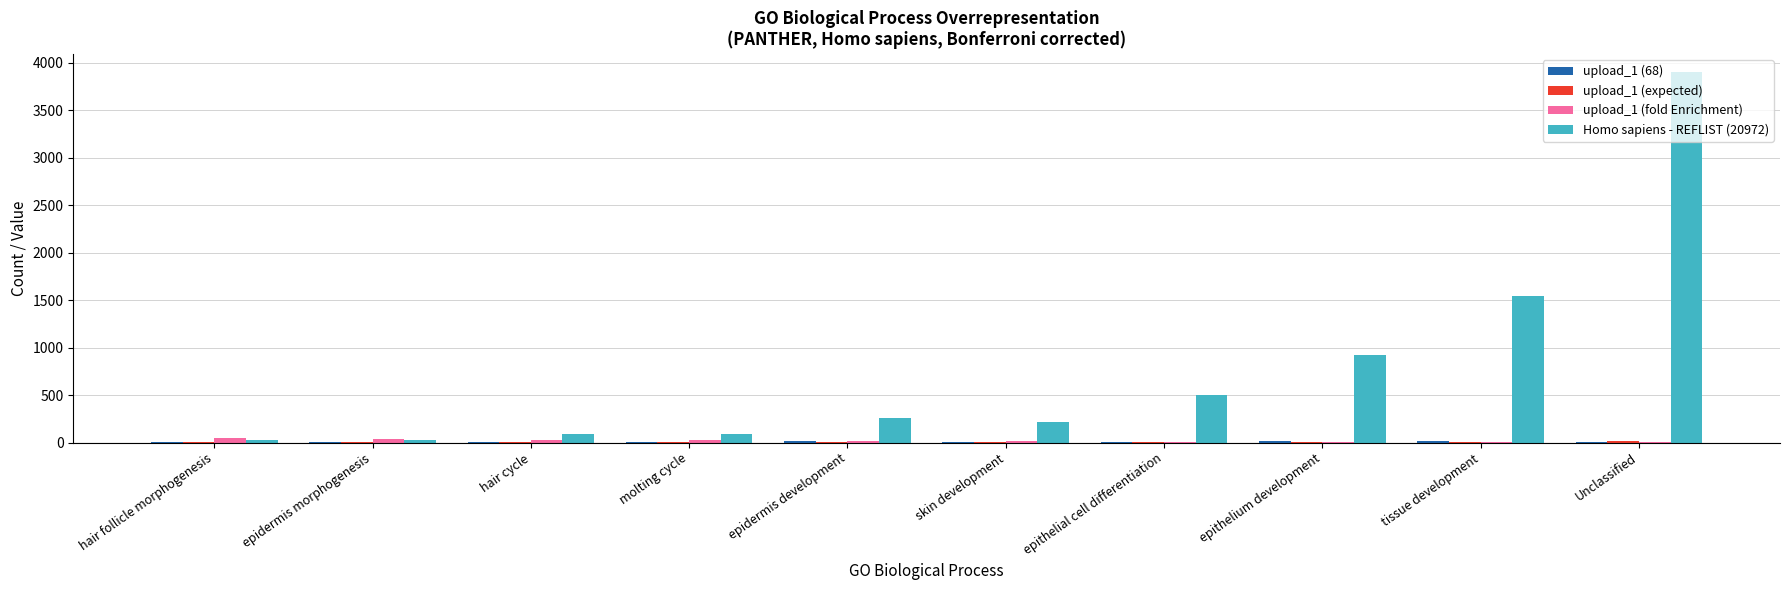

Which series has the largest total across all categories?

Homo sapiens - REFLIST (20972)